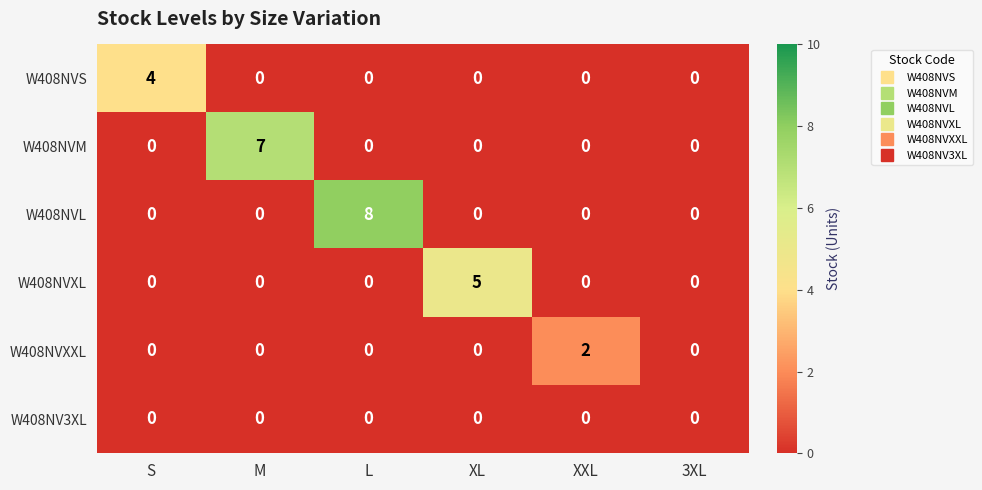

The W408NVXL series shows 5 at XL. True or false?

True